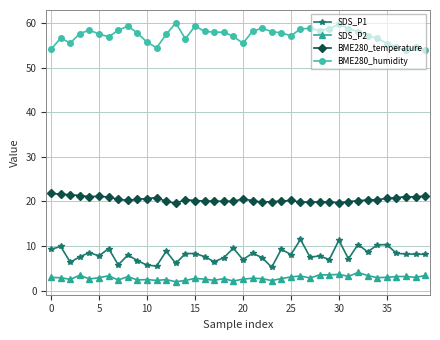

What is the maximum value for BME280_humidity?

60.0